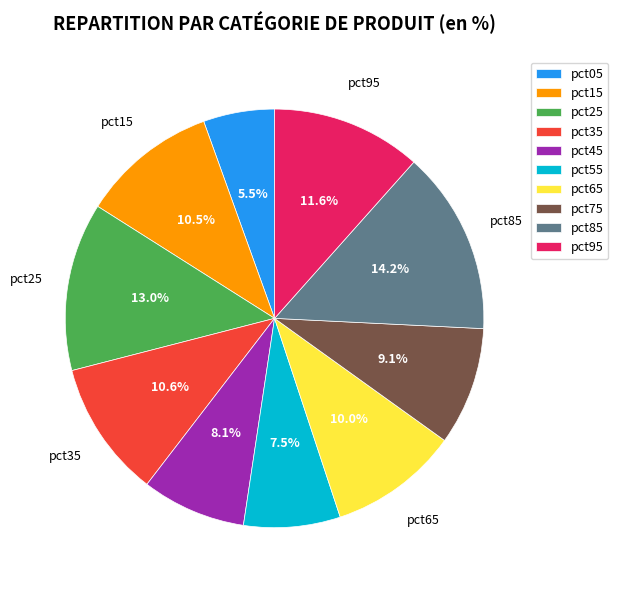

Count the number of slices in the pie.

10